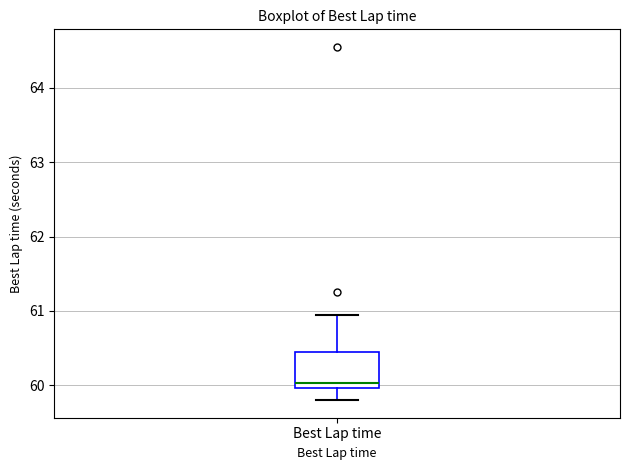

Read this box plot against the y-axis: the position of the median line, the range covered by the box, and the ends of both whiskers. The values are not printed on the chart, so give them approximately, as read against the axis.

median 60.0 (just above the box's lower edge), box 60.0 to 60.5, whiskers 59.8 to 61.0